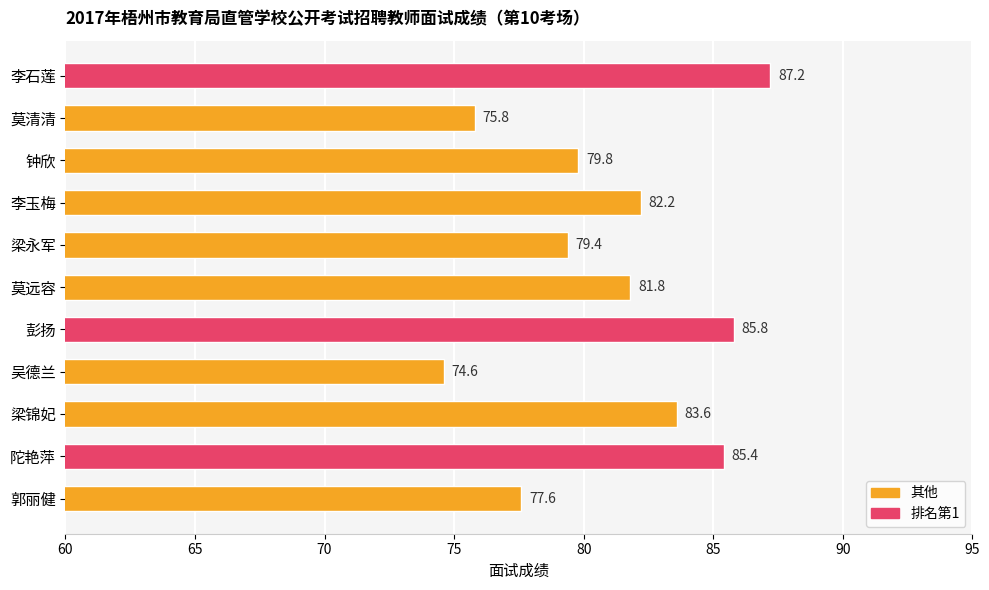

What is the maximum value shown in the chart?

87.2